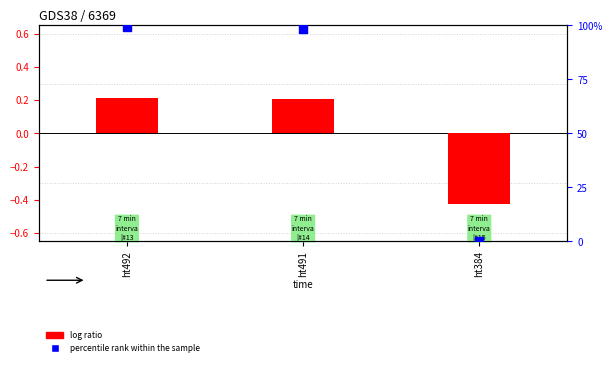

Which series has the largest Y range (max minus min)?

percentile rank within the sample